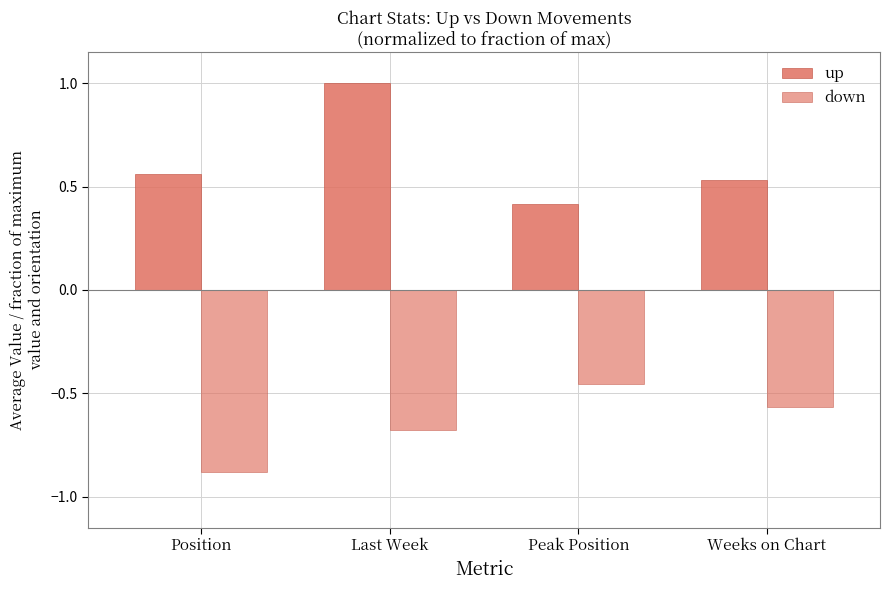

What is the value of the up bar at the 3rd from the left?

0.4